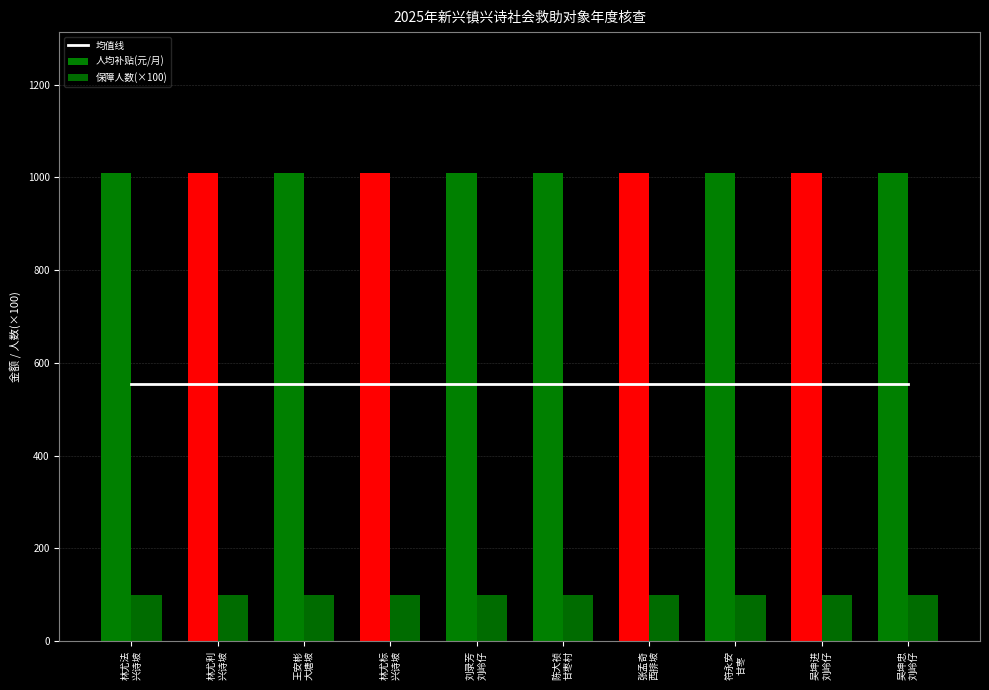

Rank the series at 林尤利
兴诗坡 from lowest to highest value.

保障人数(×100), 均值线, 人均补贴(元/月)